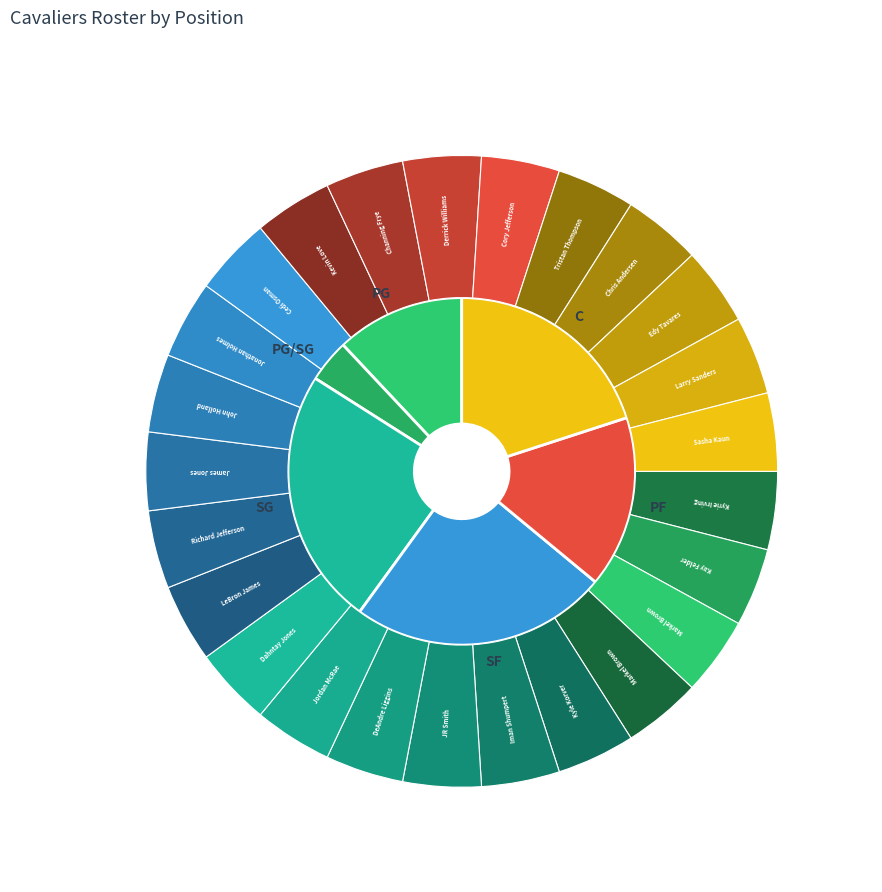

To the nearest percent, what is the combined percentage of SF and SG?

48%